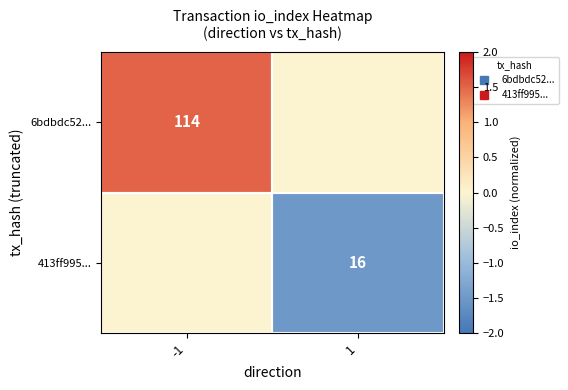

True or false: 413ff995... has a value of -1.5 at 1.

True